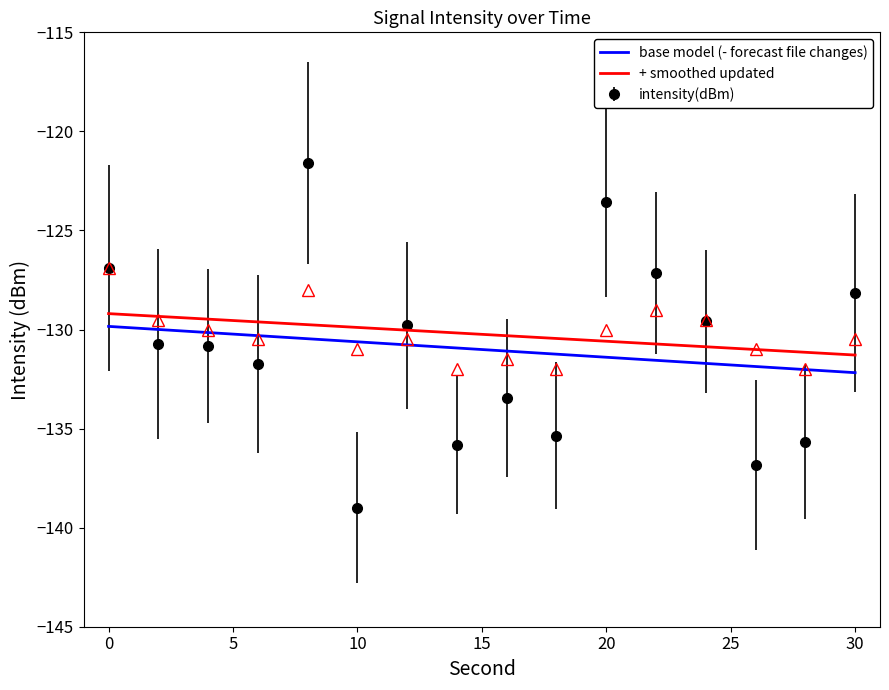

What is the difference between the maximum and minimum values in the intensity(dBm) series?

17.4